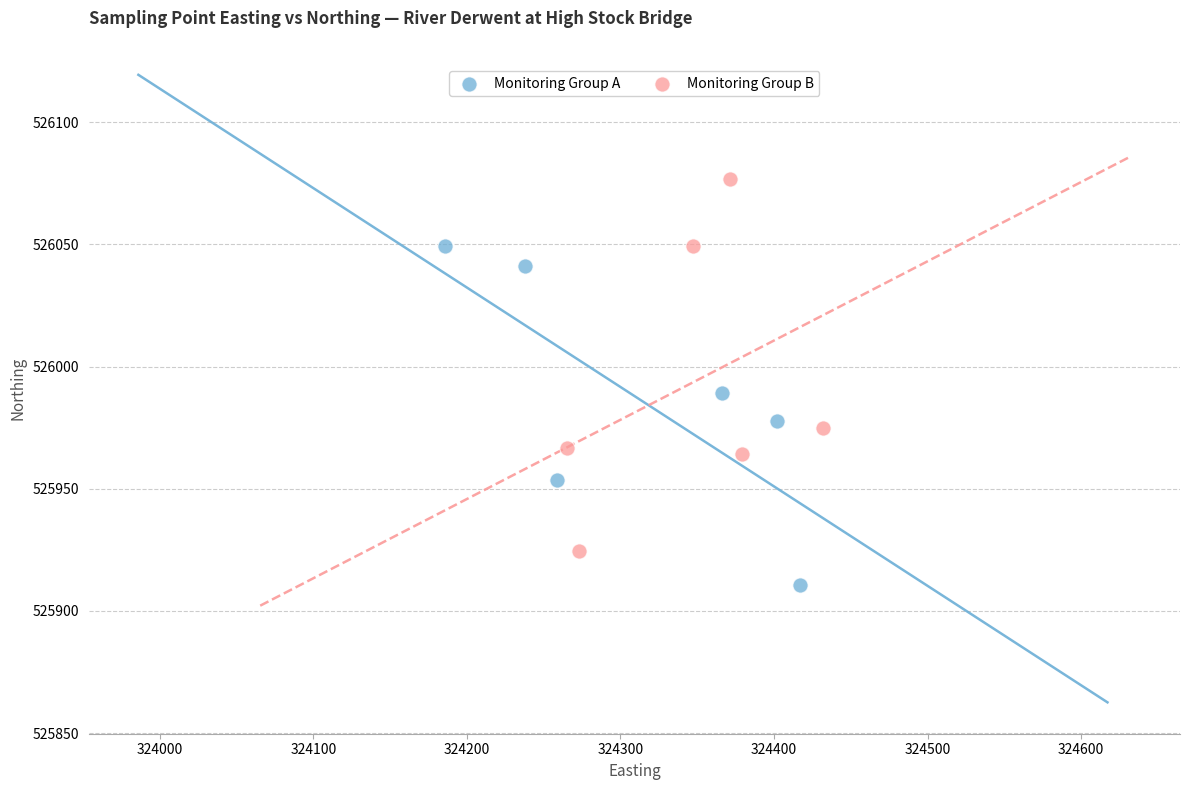

Which series reaches the maximum Y coordinate?

Monitoring Group B